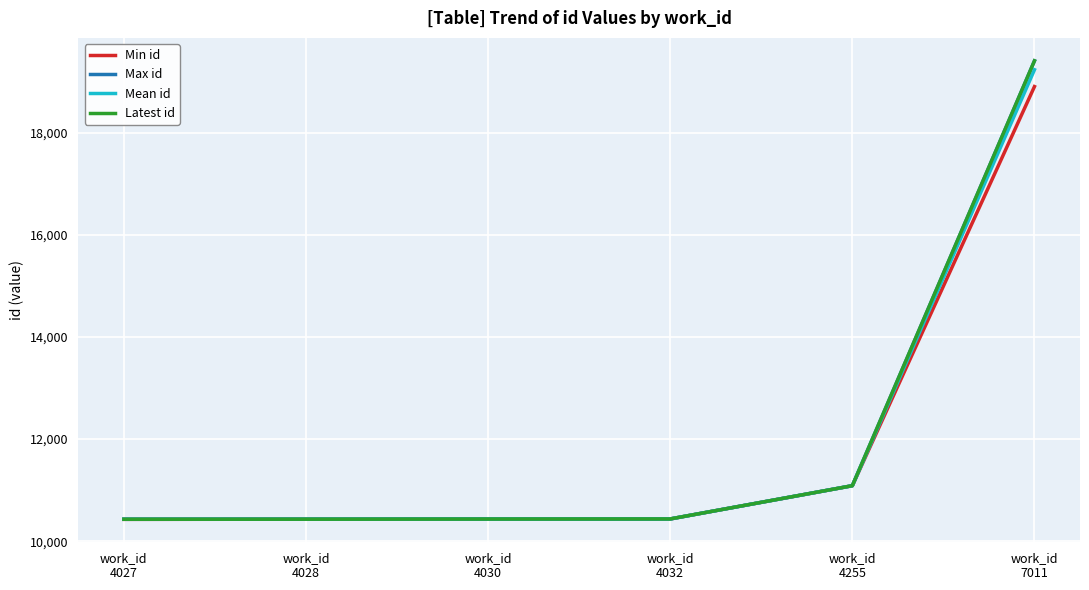

Does the chart display data point markers on the line(s)?

No